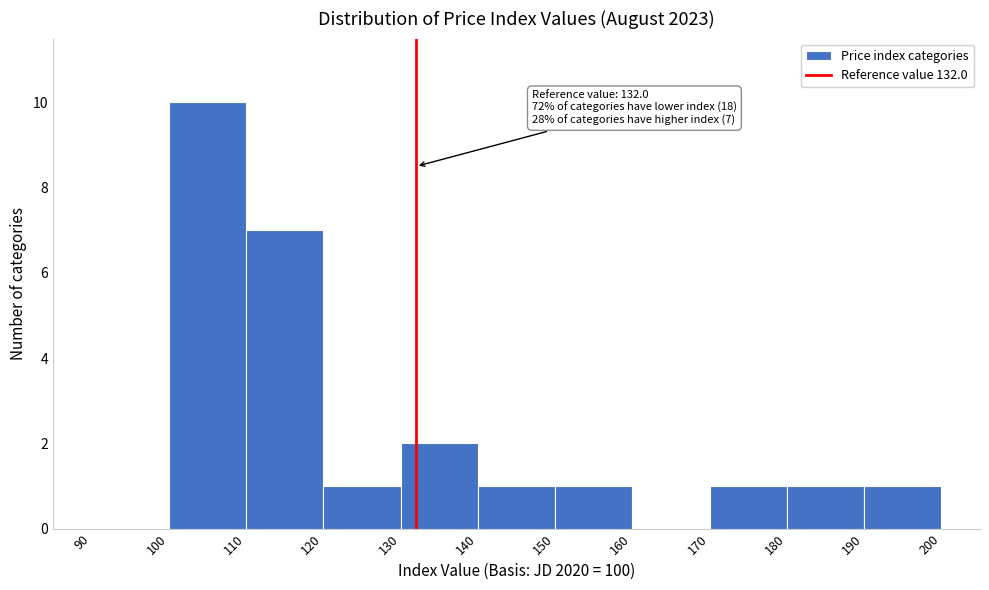

Over which range of the x-axis is the bar tallest?

100 to 110